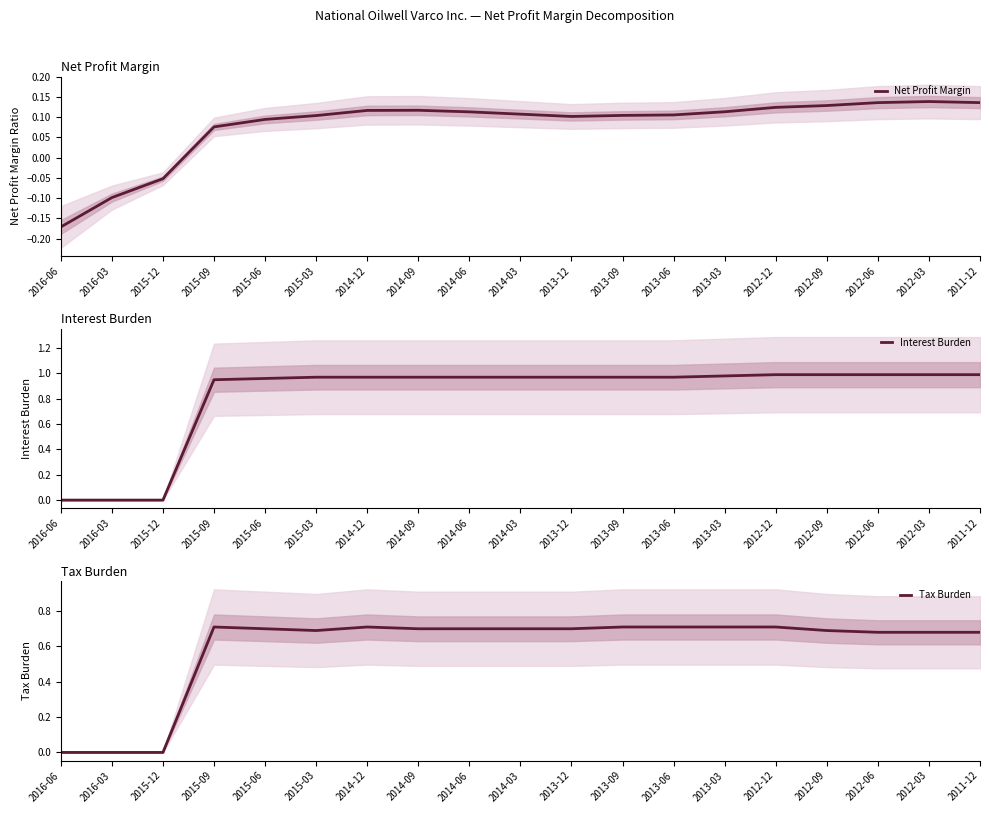

Which series changed the most between 2015-06 and 2015-03?

Interest Burden